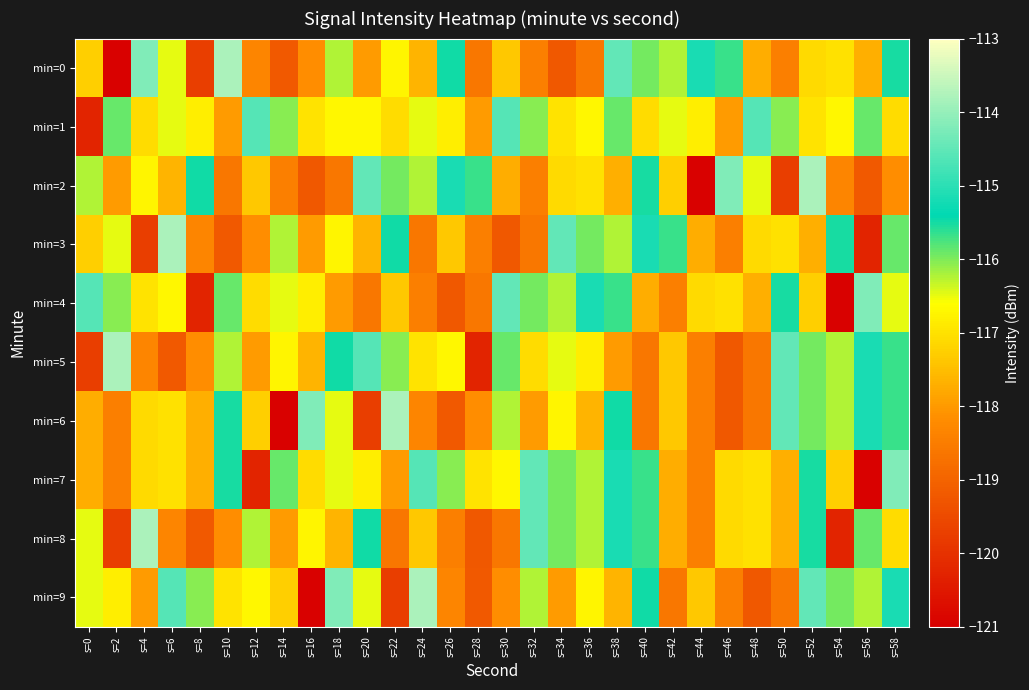

List the series in order of their peak value, highest first.

min=0, min=2, min=3, min=5, min=6, min=8, min=9, min=4, min=7, min=1